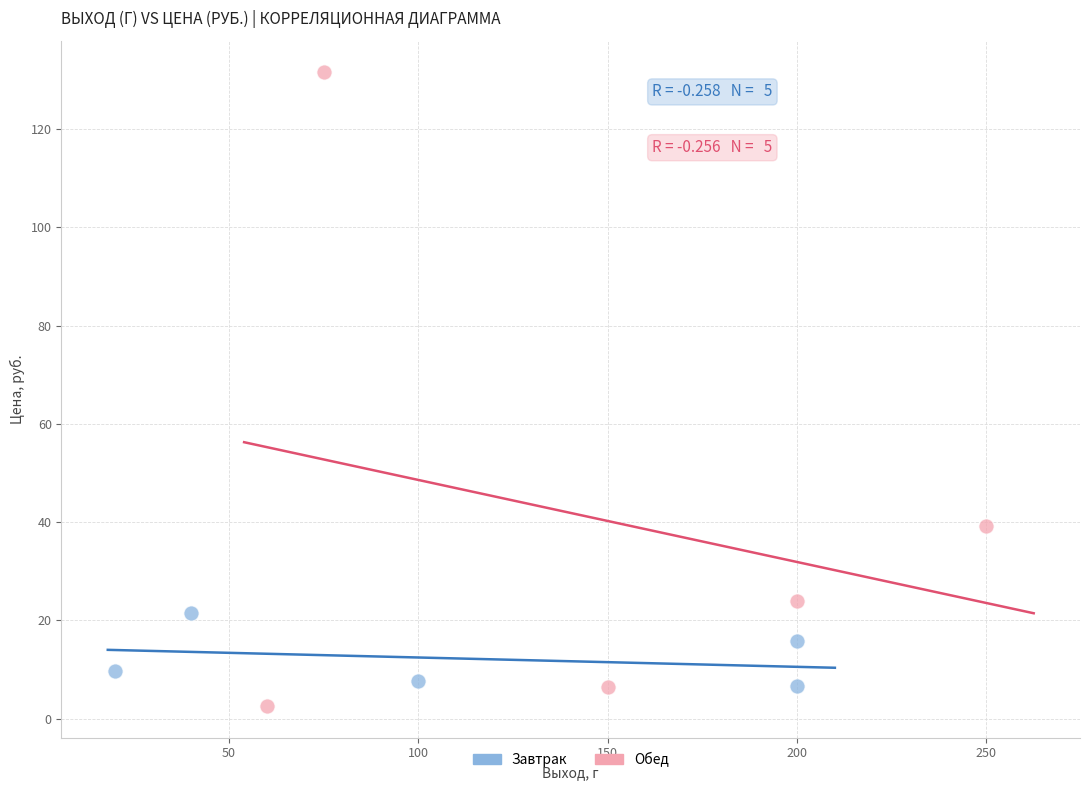

Which series has the largest Y range (max minus min)?

Обед